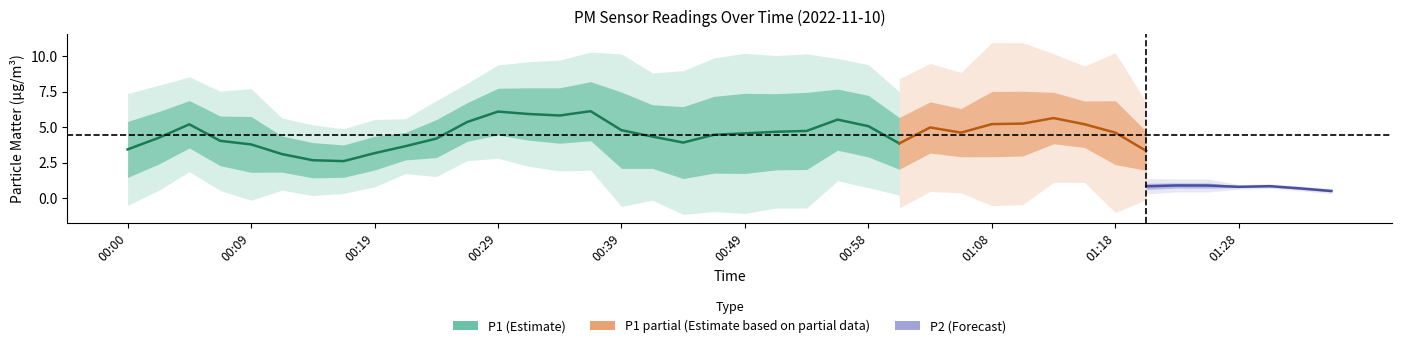

What value does the P2 series have at 01:08?

0.9